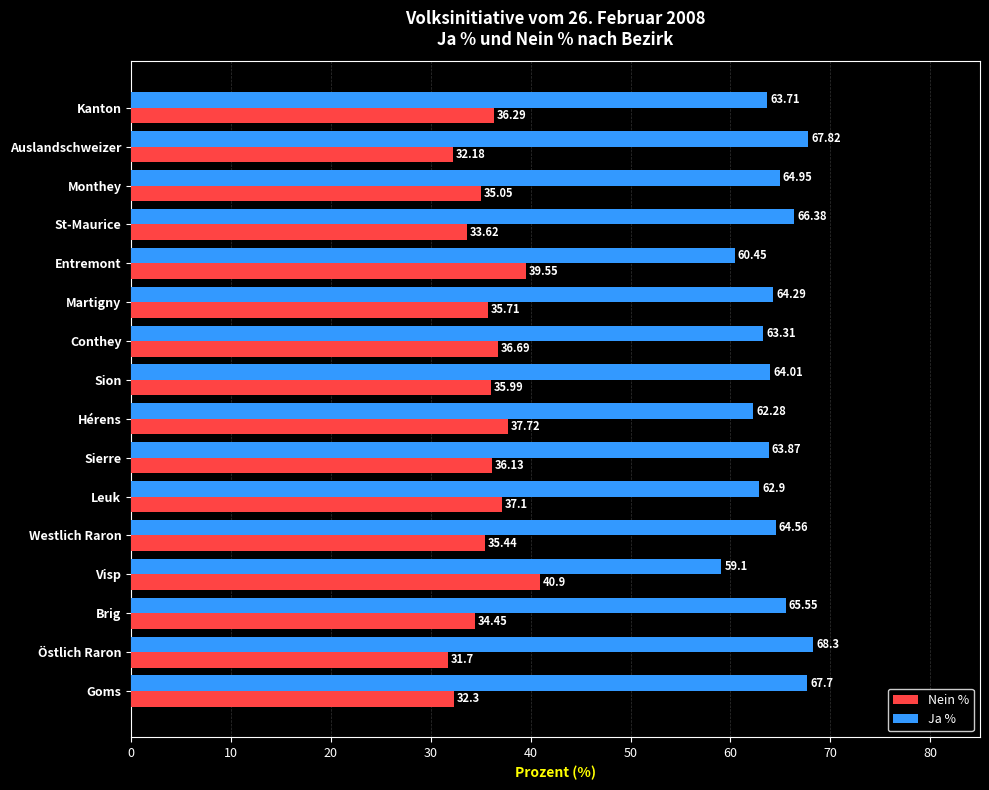

What are all the series names shown in the legend?

Nein %, Ja %